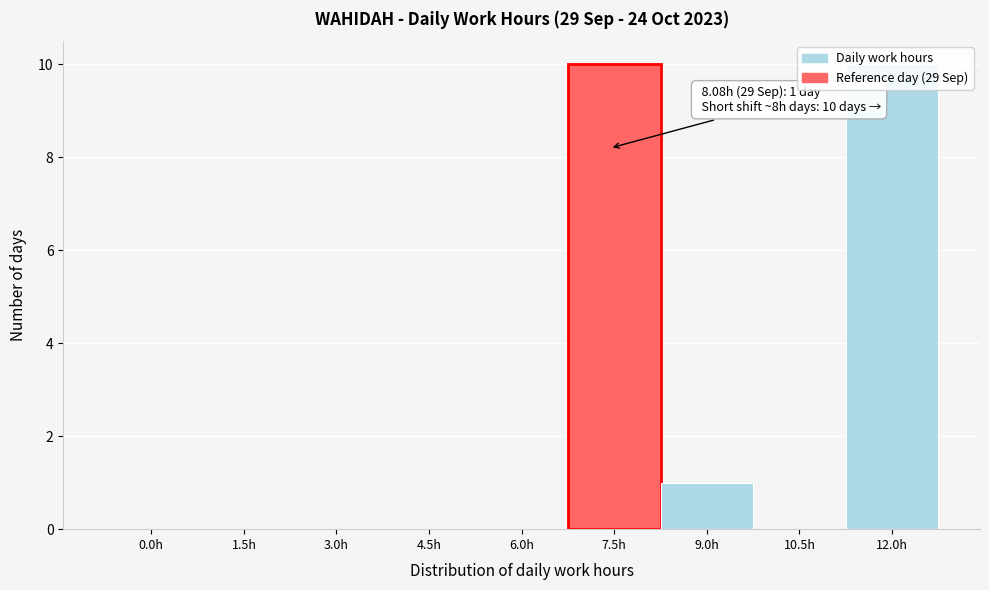

Between 9.0h and 10.5h, which is larger?

9.0h